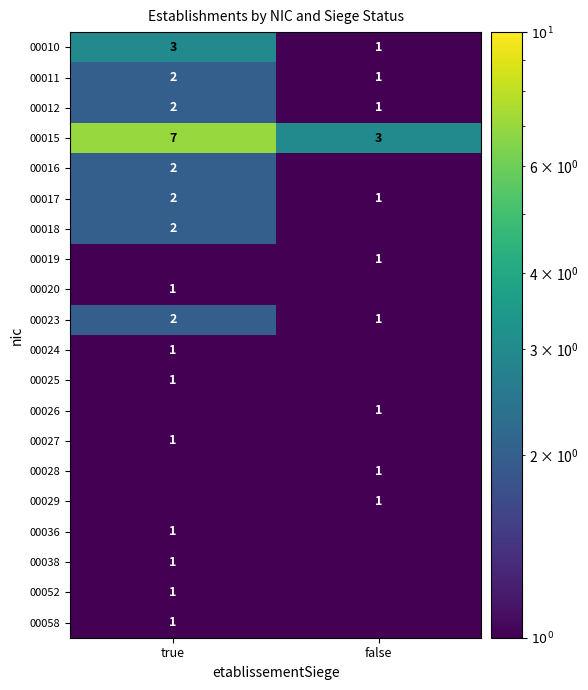

Read the 00010 value at true.

3.0